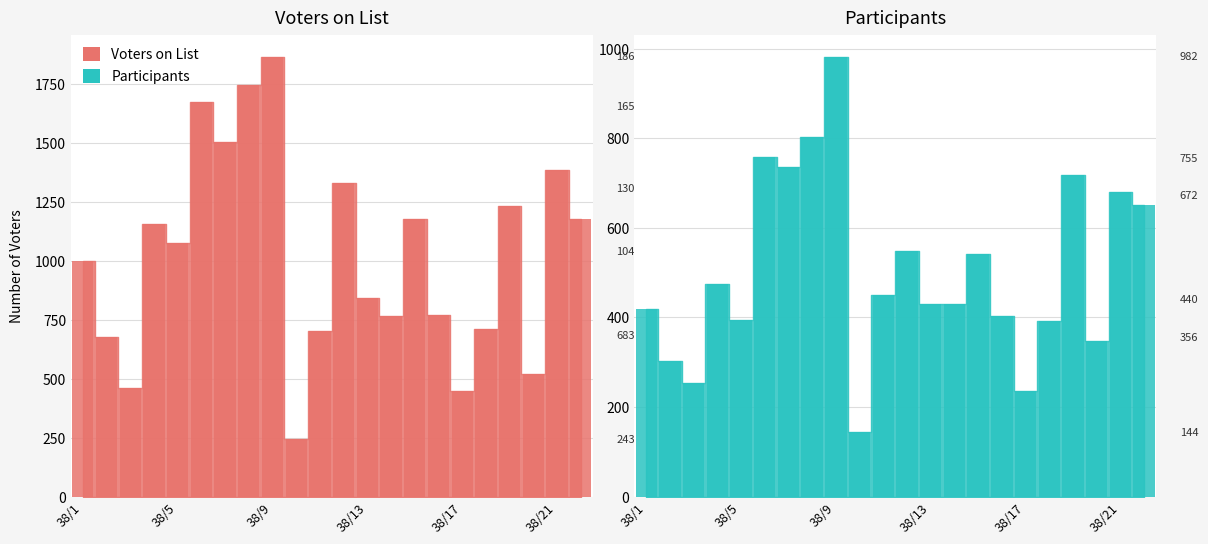

What is the value of the Voters on List bar at the 20th from the left?

520